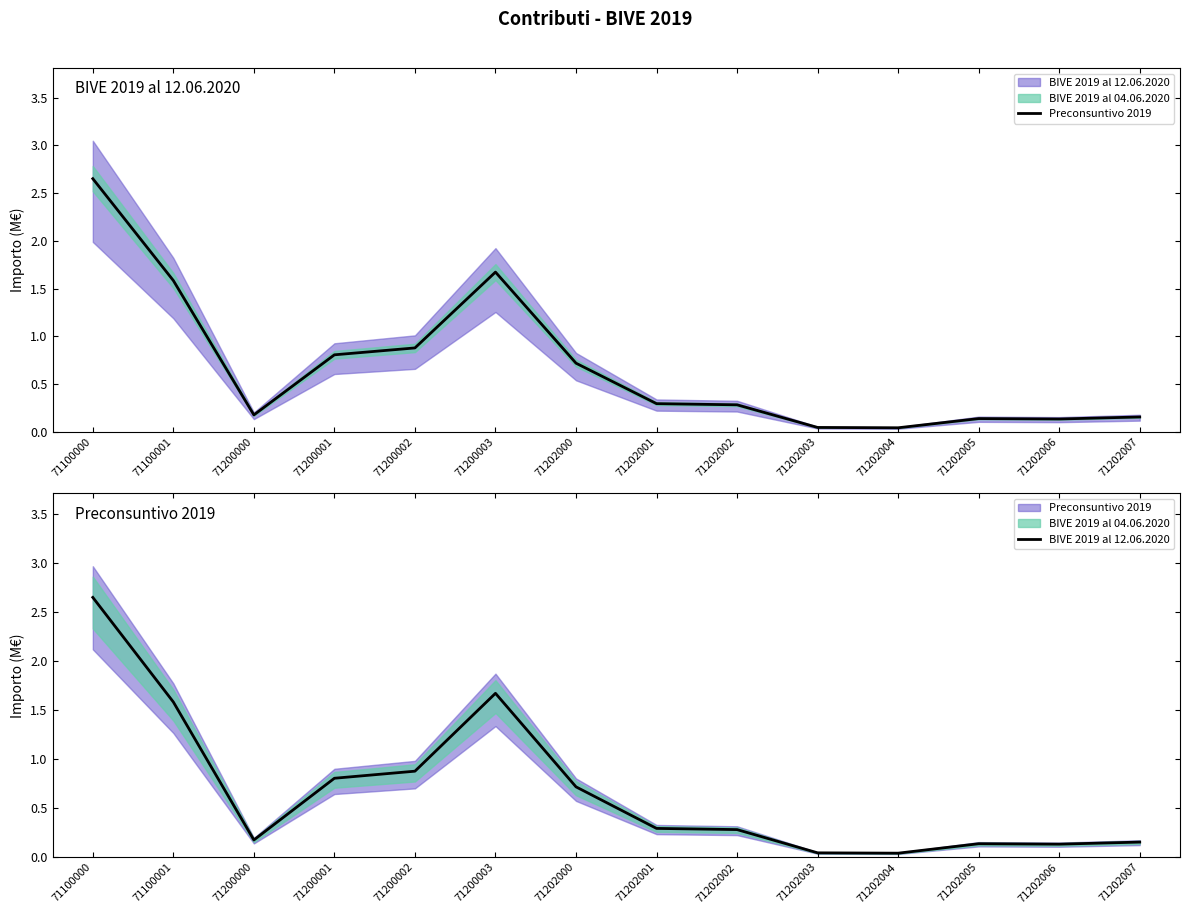

What is the highest value of the Preconsuntivo 2019 series?

2.7